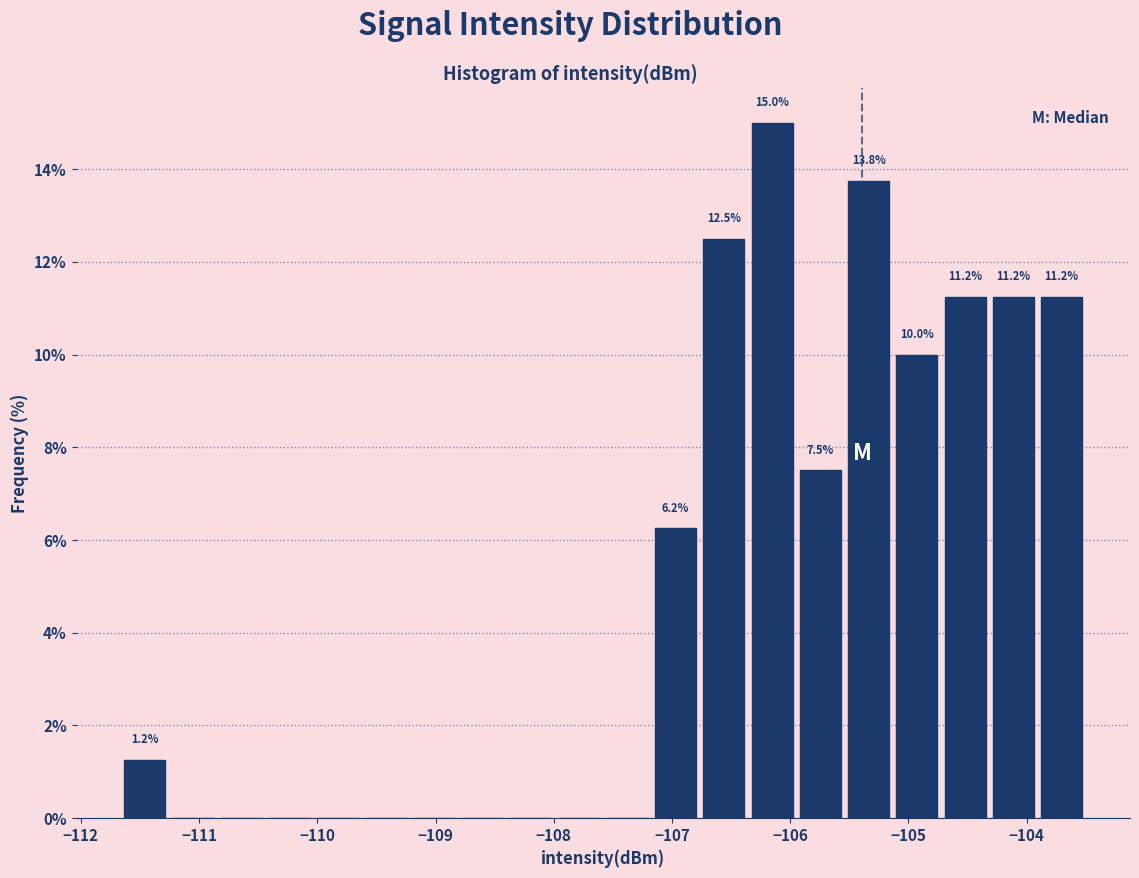

Over which range of the x-axis is the bar tallest?

-106.4 to -105.9